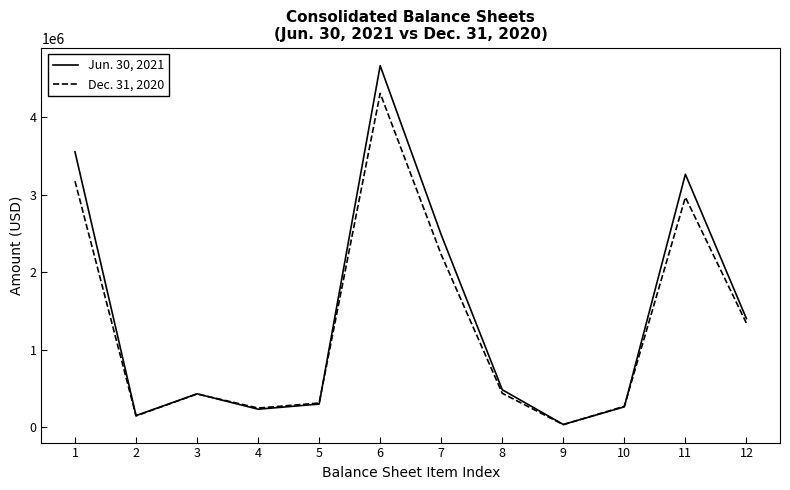

At which category is the sum across all series the highest?

6